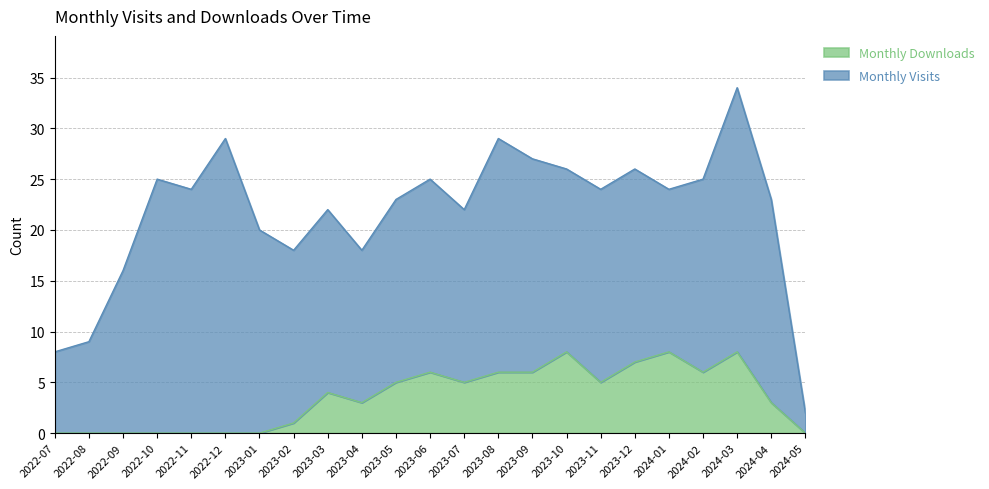

The chart shows a value of 8 at 2023-10. True or false?

True